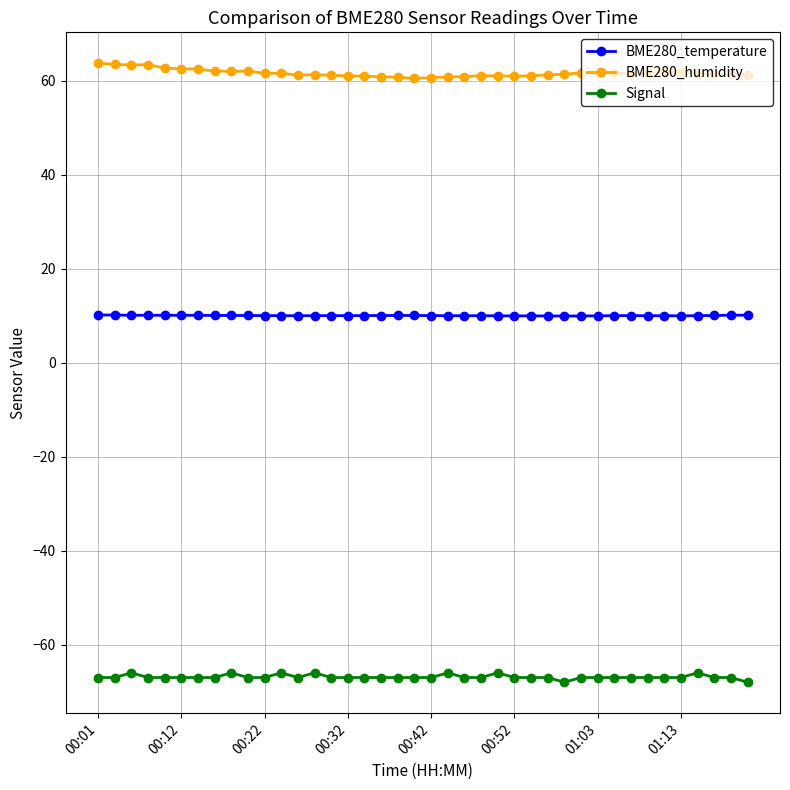

True or false: Signal has more than 0 interior local peaks.

True